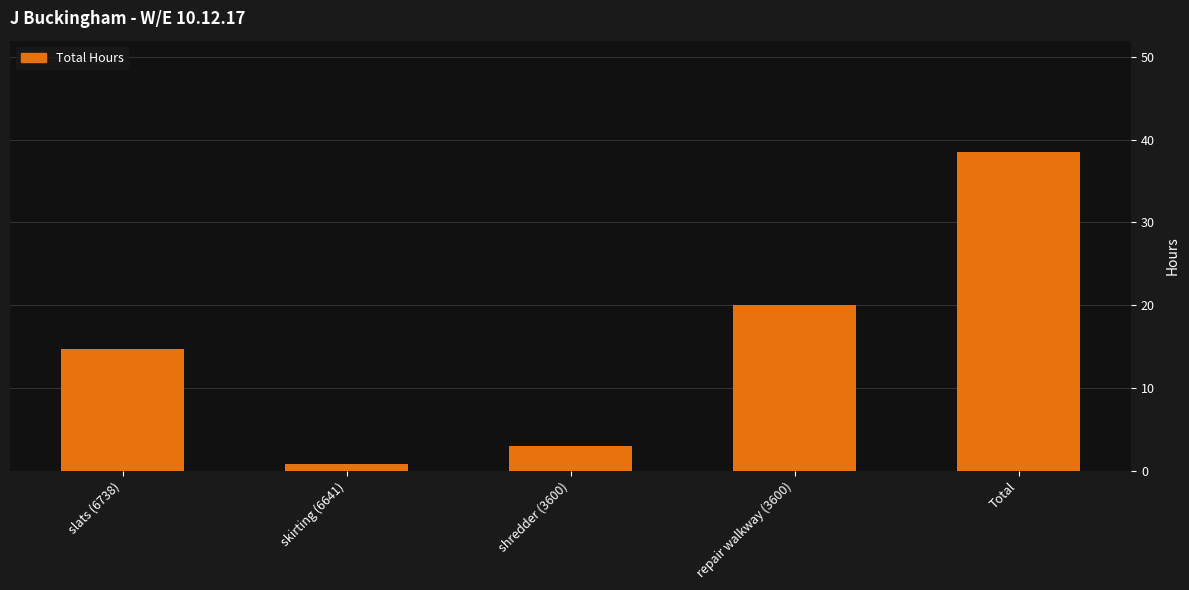

What position from the right is shredder (3600)?

3